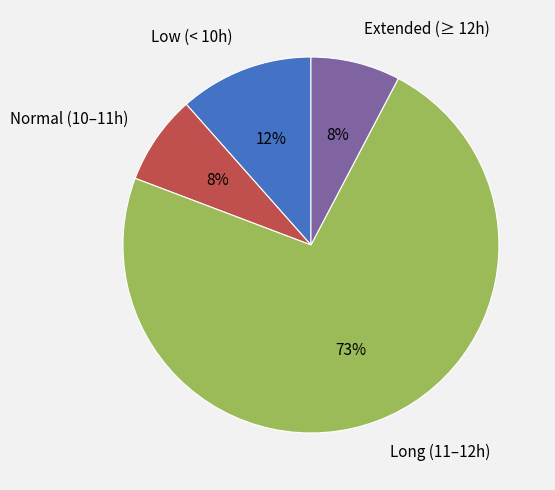

What is the largest slice in the pie chart?

Long (11–12h)